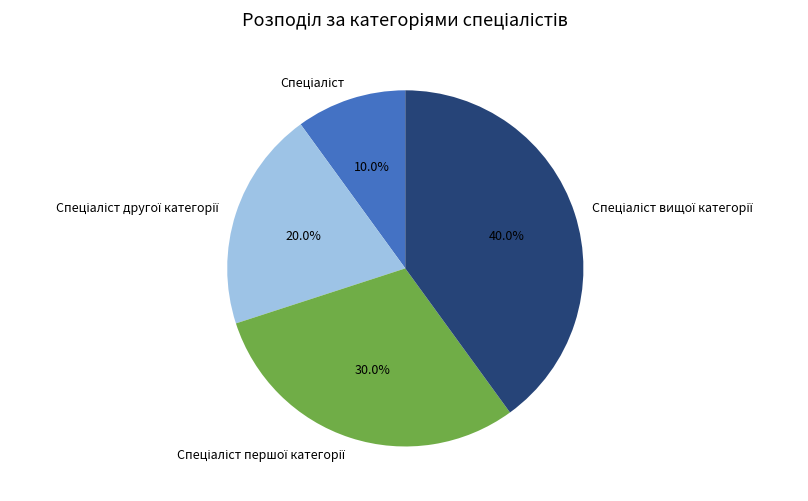

Does any single category account for the majority?

No